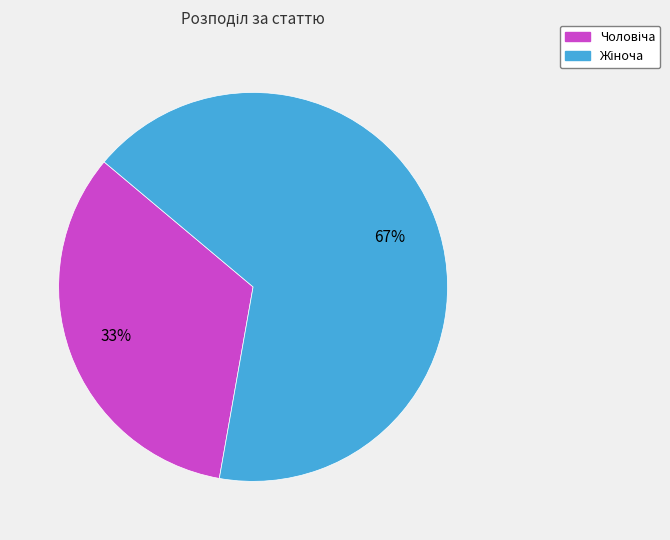

To the nearest percent, what is the average slice percentage?

50%